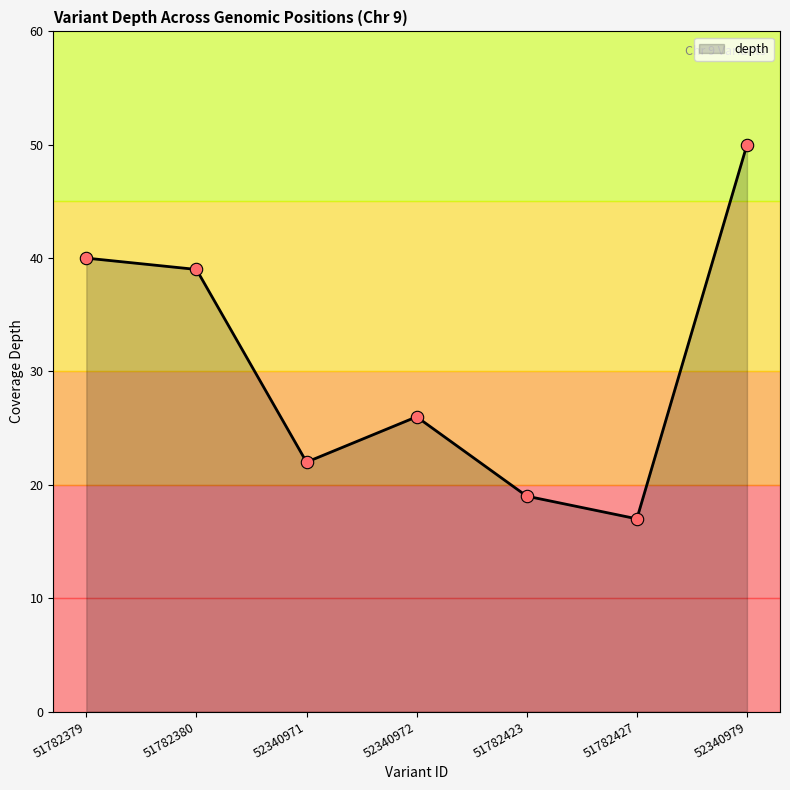

What is the change in value from 51782379 to 52340971?

-18